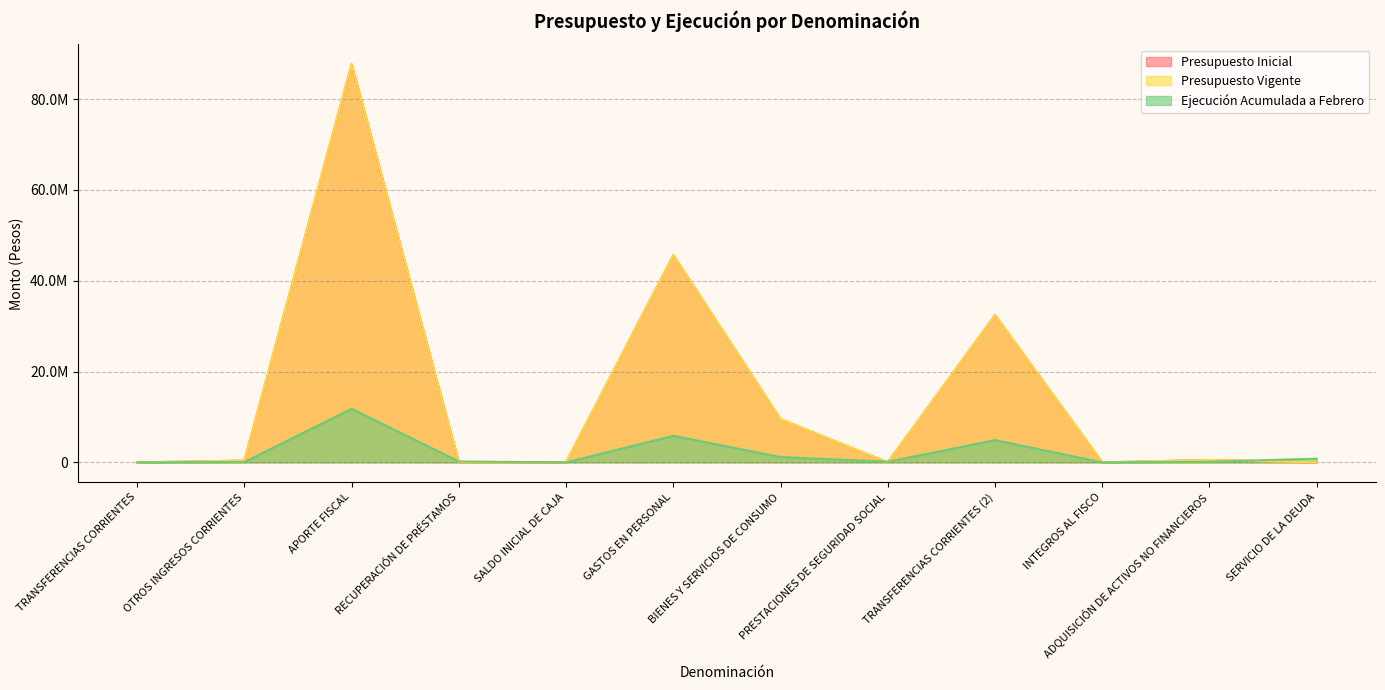

Reading left to right, transcribe all the data shown in this chart.

Presupuesto Inicial: TRANSFERENCIAS CORRIENTES=10	OTROS INGRESOS CORRIENTES=393936	APORTE FISCAL=87666537	RECUPERACIÓN DE PRÉSTAMOS=0	SALDO INICIAL DE CAJA=10	GASTOS EN PERSONAL=45618475	BIENES Y SERVICIOS DE CONSUMO=9489422	PRESTACIONES DE SEGURIDAD SOCIAL=10	TRANSFERENCIAS CORRIENTES (2)=32422159	INTEGROS AL FISCO=10	ADQUISICIÓN DE ACTIVOS NO FINANCIEROS=530407	SERVICIO DE LA DEUDA=10
Presupuesto Vigente: TRANSFERENCIAS CORRIENTES=10	OTROS INGRESOS CORRIENTES=393936	APORTE FISCAL=87666537	RECUPERACIÓN DE PRÉSTAMOS=0	SALDO INICIAL DE CAJA=10	GASTOS EN PERSONAL=45618475	BIENES Y SERVICIOS DE CONSUMO=9489422	PRESTACIONES DE SEGURIDAD SOCIAL=10	TRANSFERENCIAS CORRIENTES (2)=32422159	INTEGROS AL FISCO=10	ADQUISICIÓN DE ACTIVOS NO FINANCIEROS=530407	SERVICIO DE LA DEUDA=10
Ejecución Acumulada a Febrero: TRANSFERENCIAS CORRIENTES=0	OTROS INGRESOS CORRIENTES=86670	APORTE FISCAL=11803199	RECUPERACIÓN DE PRÉSTAMOS=199313	SALDO INICIAL DE CAJA=0	GASTOS EN PERSONAL=5847166	BIENES Y SERVICIOS DE CONSUMO=1171278	PRESTACIONES DE SEGURIDAD SOCIAL=137817	TRANSFERENCIAS CORRIENTES (2)=4898907	INTEGROS AL FISCO=0	ADQUISICIÓN DE ACTIVOS NO FINANCIEROS=133986	SERVICIO DE LA DEUDA=817364